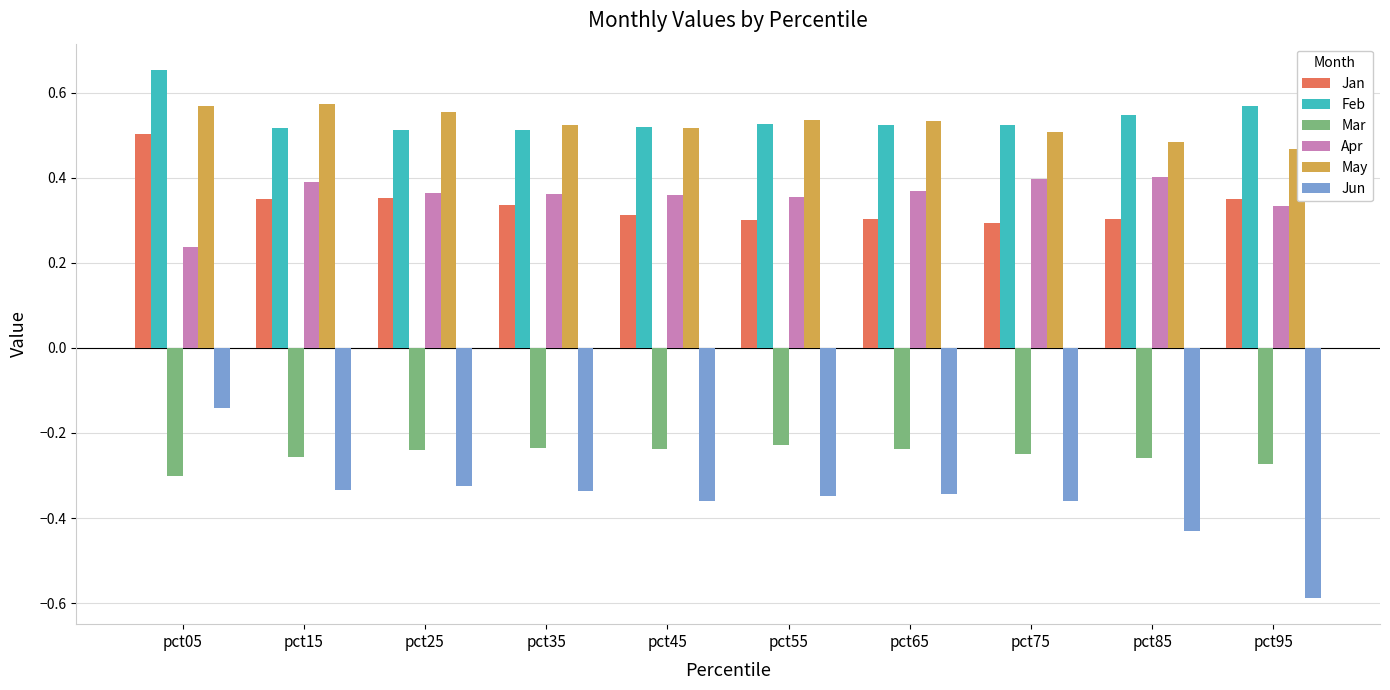

At which label is Feb closest to 0?

pct25